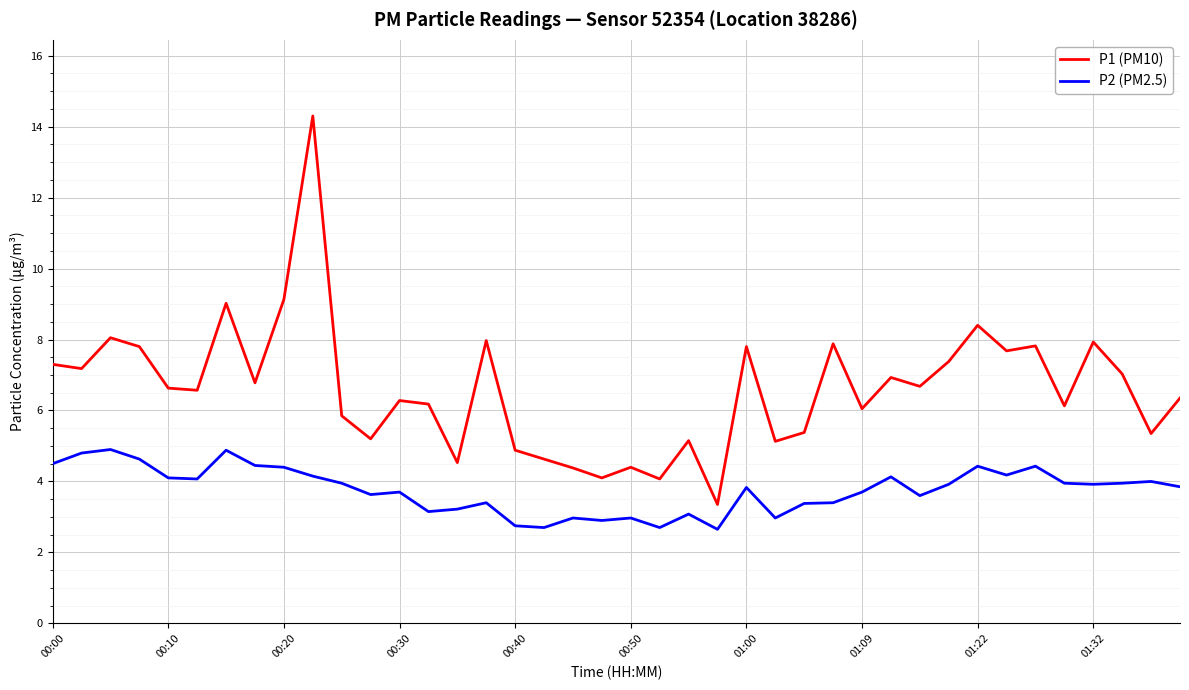

How many series are shown in this chart?

2